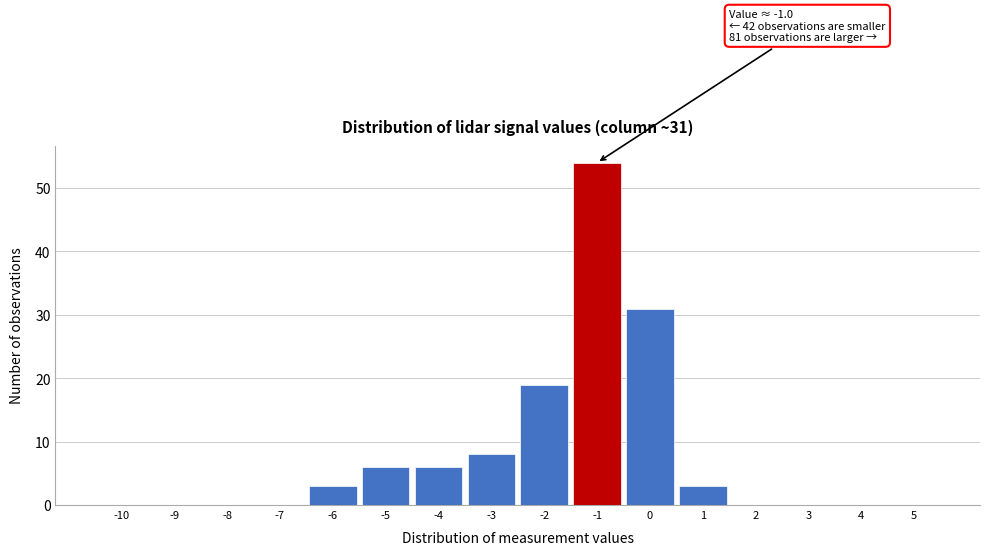

Reading left to right, transcribe all the data shown in this chart.

-10=0	-9=0	-8=0	-7=0	-6=3	-5=6	-4=6	-3=8	-2=19	-1=54	0=31	1=3	2=0	3=0	4=0	5=0